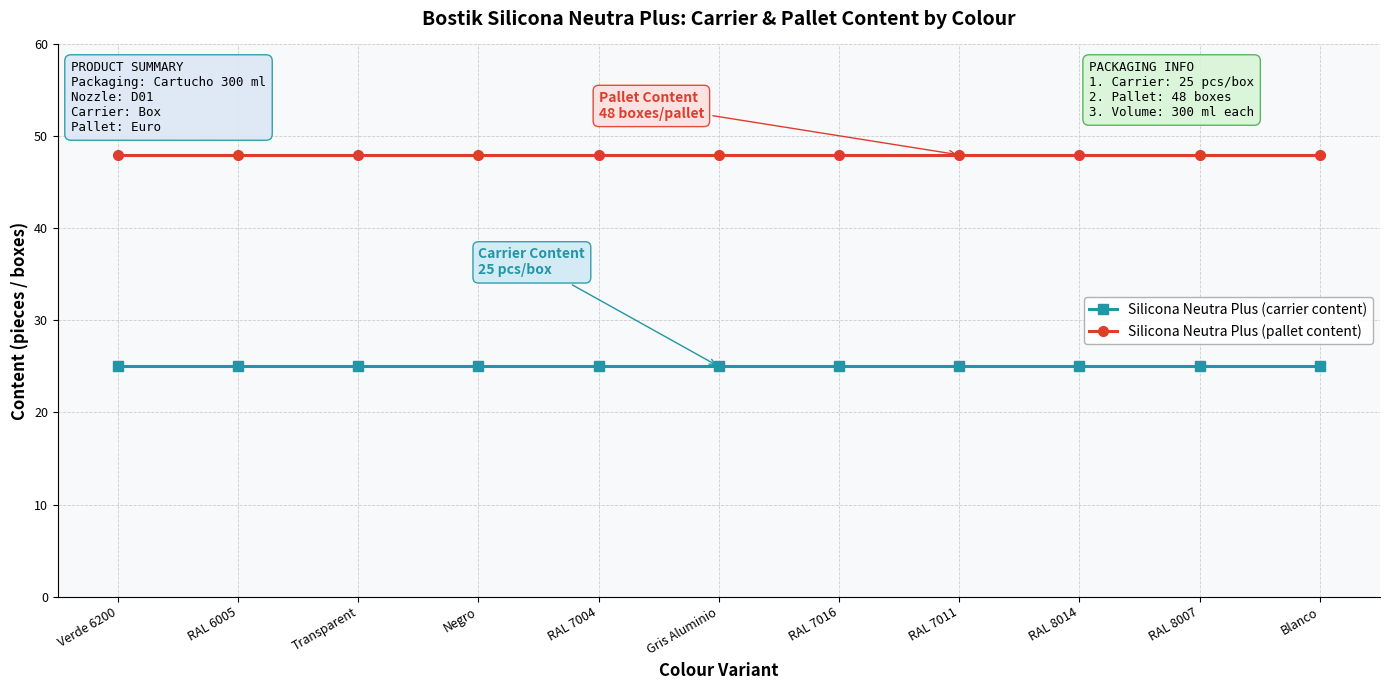

Does the chart have visible grid lines?

Yes